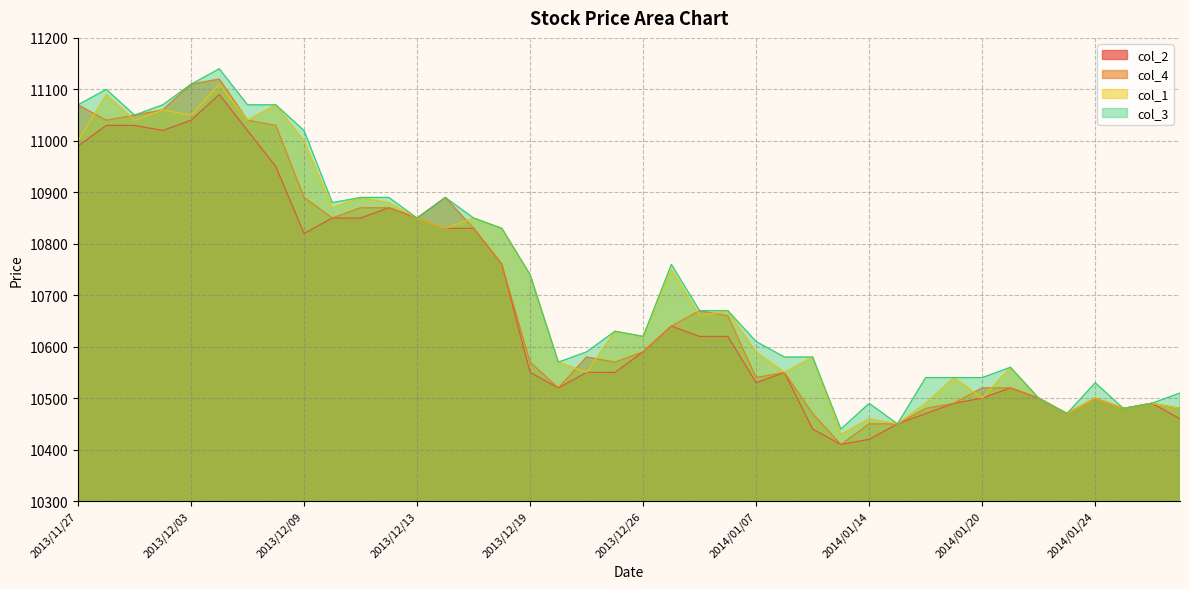

What is the sum of all col_4 values?

427930